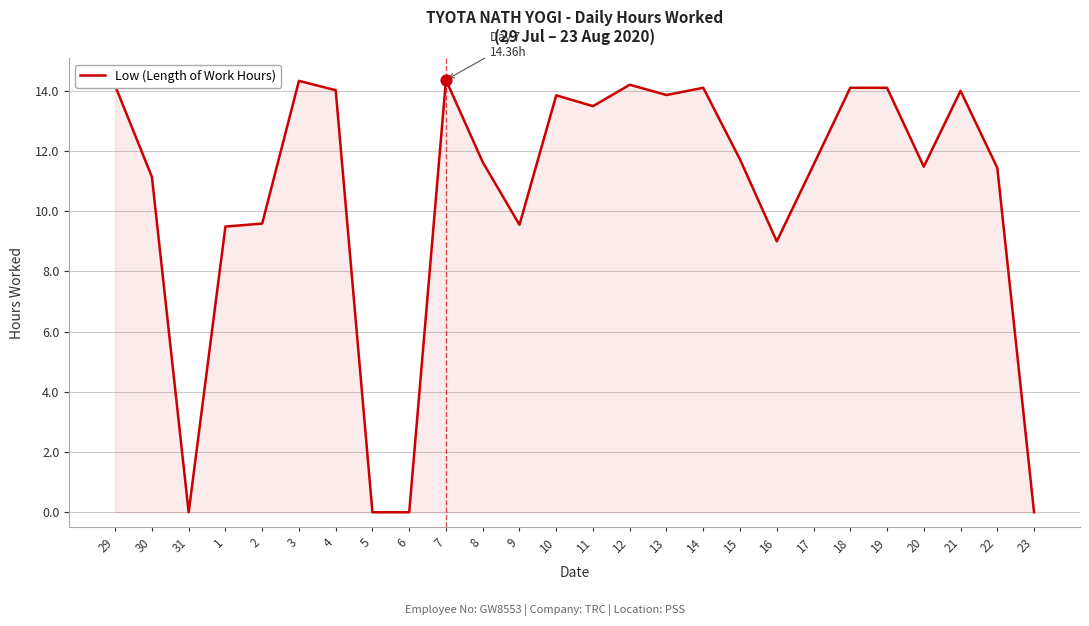

What is the change in value from 4 to 10?

-0.2